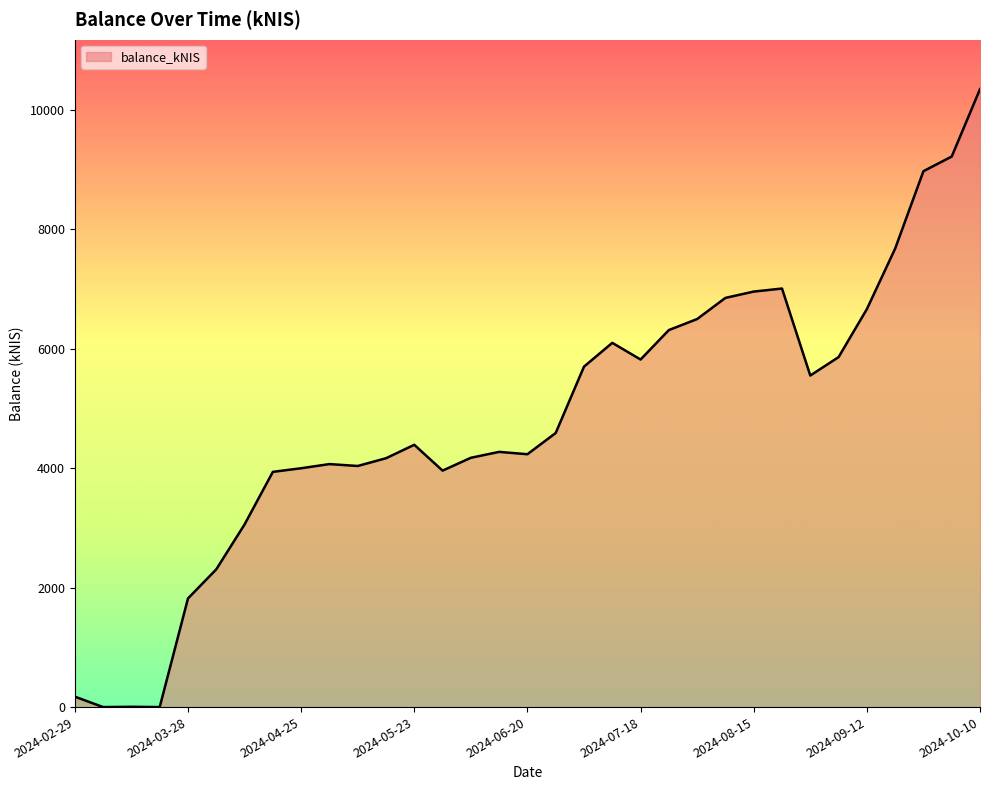

What is the maximum value shown in the chart?

10350.2